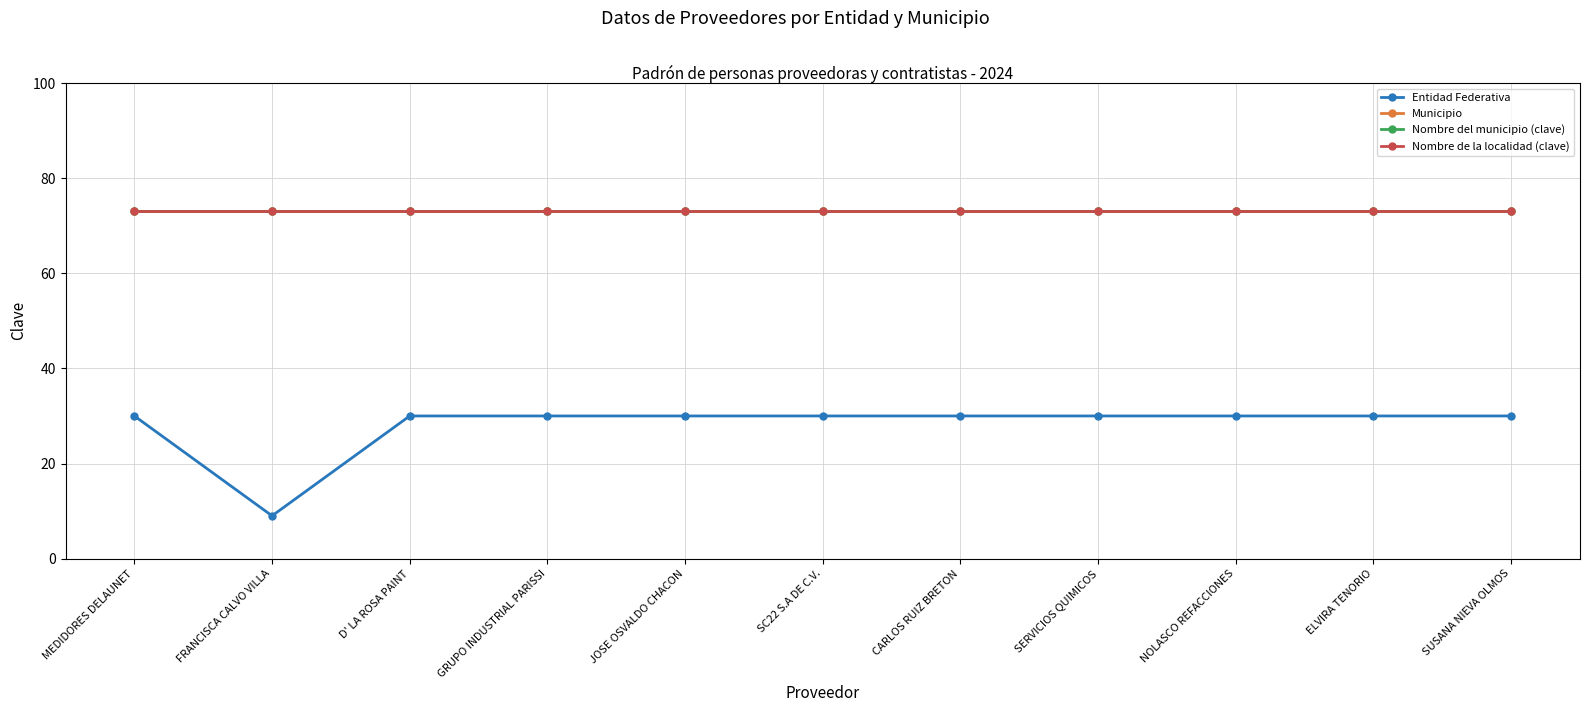

Reading right to left, transcribe all the data shown in this chart.

Entidad Federativa: SUSANA NIEVA OLMOS=30	ELVIRA TENORIO=30	NOLASCO REFACCIONES=30	SERVICIOS QUIMICOS=30	CARLOS RUIZ BRETON=30	SC22 S.A DE C.V.=30	JOSE OSVALDO CHACON=30	GRUPO INDUSTRIAL PARISSI=30	D' LA ROSA PAINT=30	FRANCISCA CALVO VILLA=9	MEDIDORES DELAUNET=30
Municipio: SUSANA NIEVA OLMOS=73	ELVIRA TENORIO=73	NOLASCO REFACCIONES=73	SERVICIOS QUIMICOS=73	CARLOS RUIZ BRETON=73	SC22 S.A DE C.V.=73	JOSE OSVALDO CHACON=73	GRUPO INDUSTRIAL PARISSI=73	D' LA ROSA PAINT=73	FRANCISCA CALVO VILLA=73	MEDIDORES DELAUNET=73
Nombre del municipio (clave): SUSANA NIEVA OLMOS=73	ELVIRA TENORIO=73	NOLASCO REFACCIONES=73	SERVICIOS QUIMICOS=73	CARLOS RUIZ BRETON=73	SC22 S.A DE C.V.=73	JOSE OSVALDO CHACON=73	GRUPO INDUSTRIAL PARISSI=73	D' LA ROSA PAINT=73	FRANCISCA CALVO VILLA=73	MEDIDORES DELAUNET=73
Nombre de la localidad (clave): SUSANA NIEVA OLMOS=73	ELVIRA TENORIO=73	NOLASCO REFACCIONES=73	SERVICIOS QUIMICOS=73	CARLOS RUIZ BRETON=73	SC22 S.A DE C.V.=73	JOSE OSVALDO CHACON=73	GRUPO INDUSTRIAL PARISSI=73	D' LA ROSA PAINT=73	FRANCISCA CALVO VILLA=73	MEDIDORES DELAUNET=73